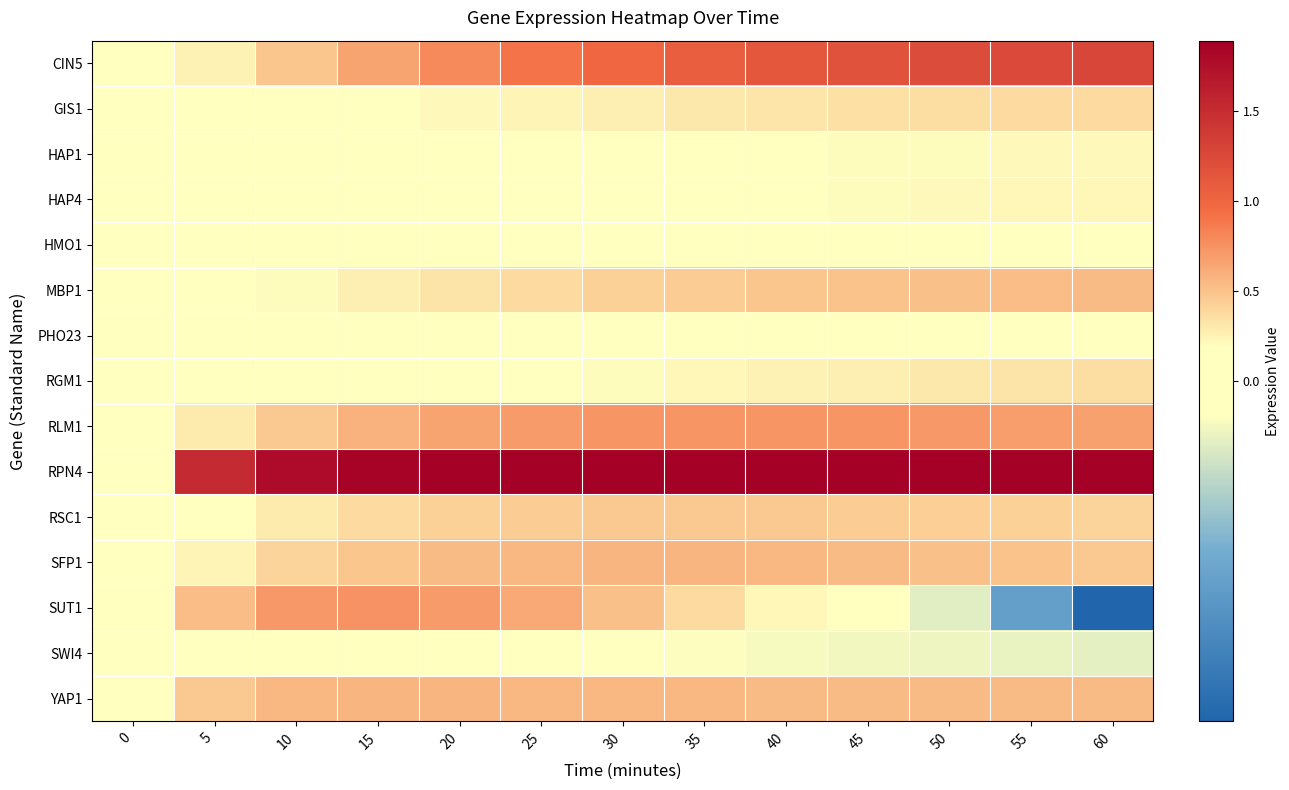

Rank the series at 30 from highest to lowest value.

RPN4, CIN5, RLM1, SFP1, YAP1, SUT1, RSC1, MBP1, GIS1, RGM1, HAP4, HAP1, PHO23, HMO1, SWI4